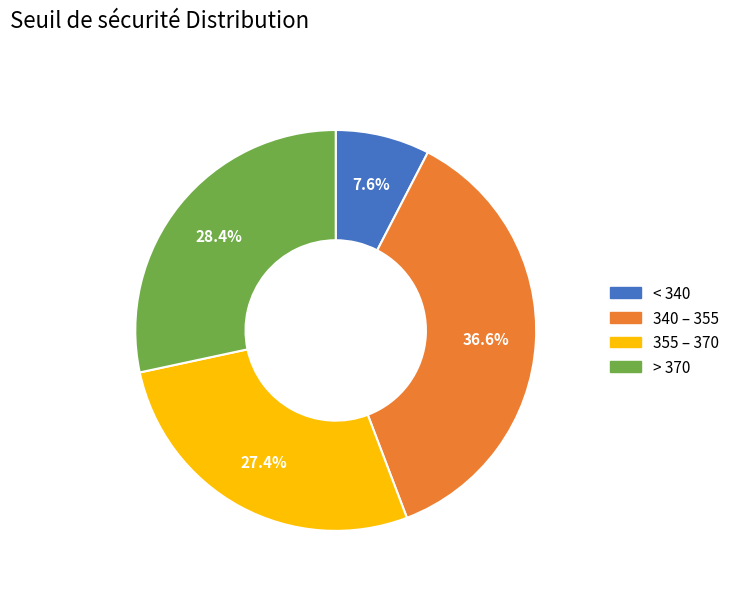

Does any single category account for the majority?

No